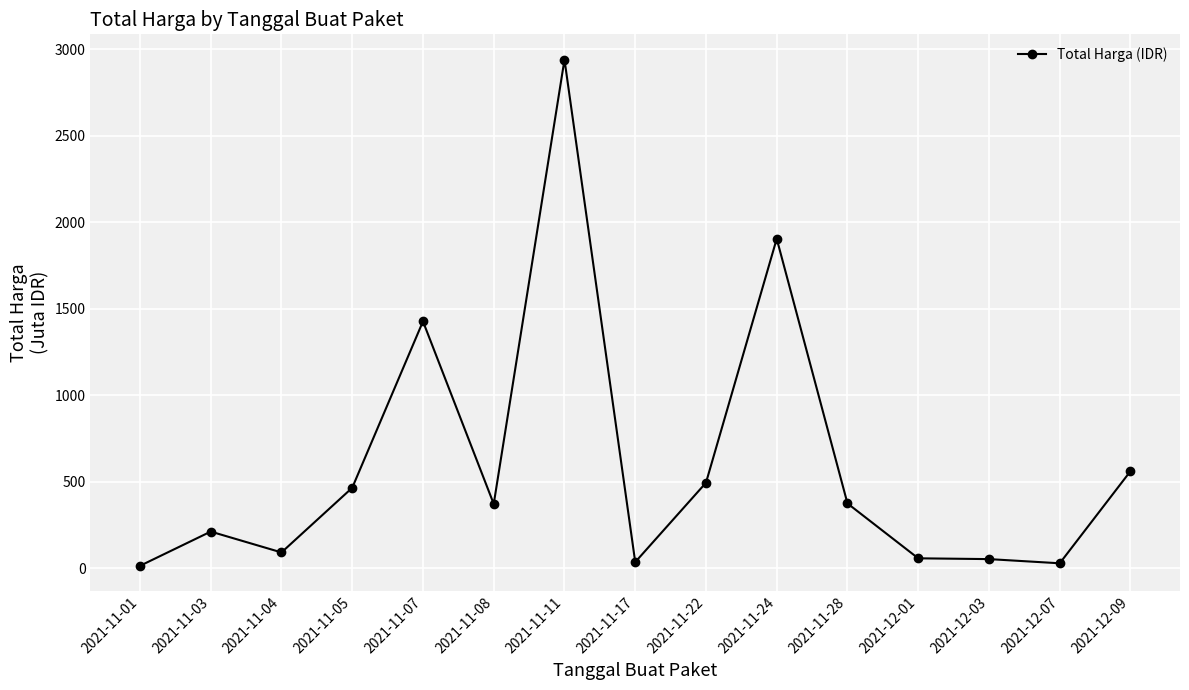

What is the average value?

600.8